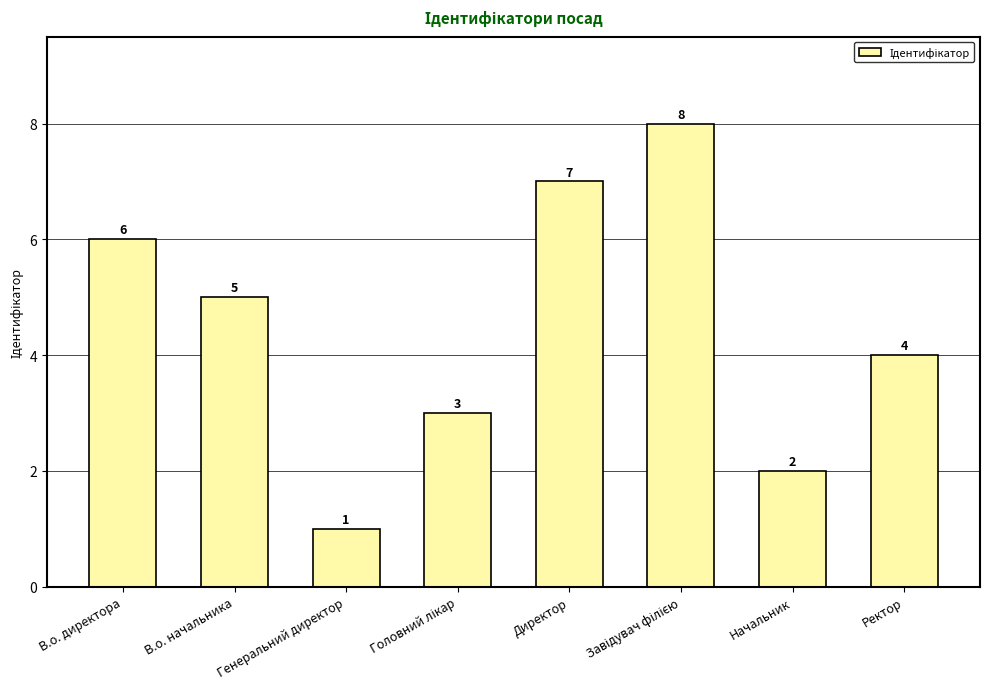

Reading left to right, transcribe all the data shown in this chart.

6	5	1	3	7	8	2	4